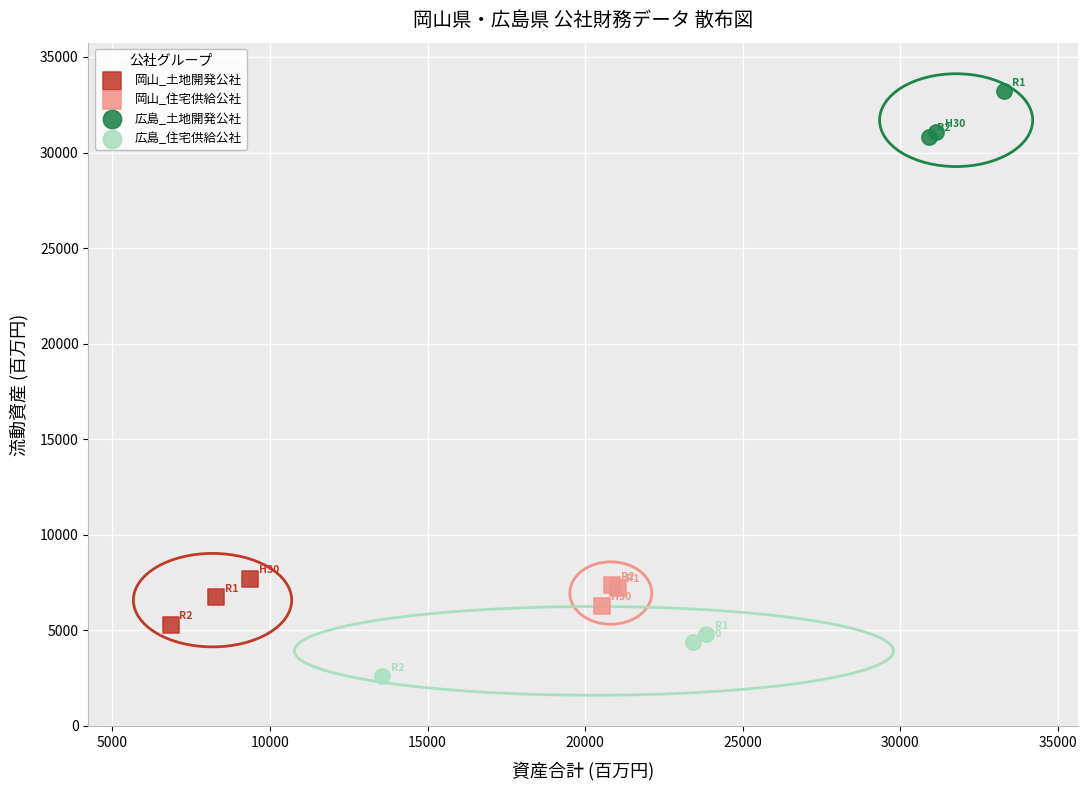

Which series contains the highest Y value?

広島_土地開発公社